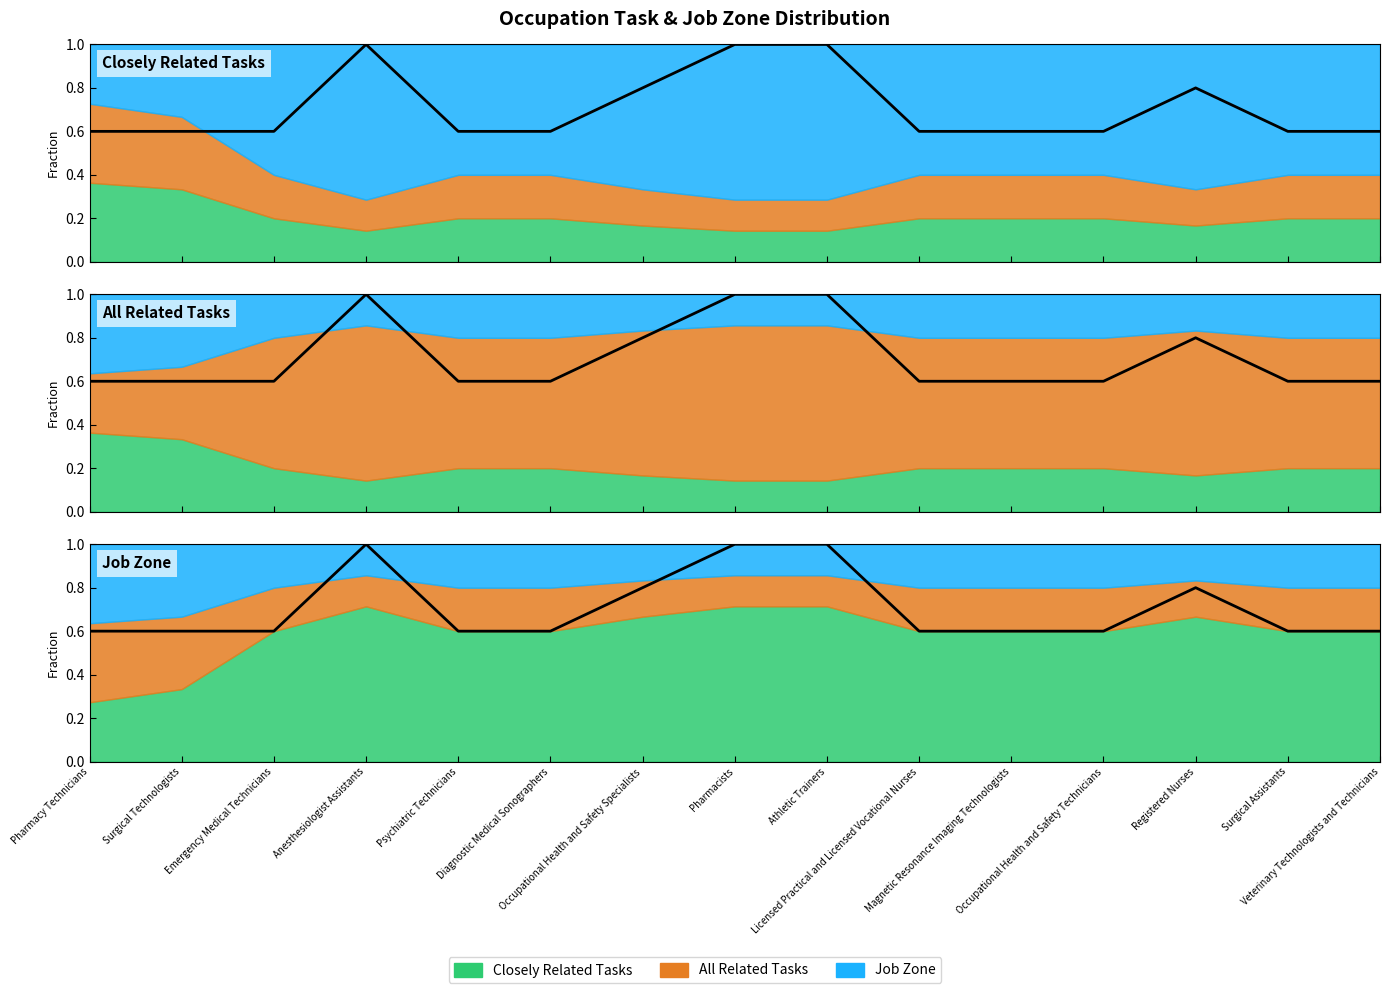

Reading left to right, transcribe all the data shown in this chart.

Pharmacy Technicians=0.6	Surgical Technologists=0.6	Emergency Medical Technicians=0.6	Anesthesiologist Assistants=1.0	Psychiatric Technicians=0.6	Diagnostic Medical Sonographers=0.6	Occupational Health and Safety Specialists=0.8	Pharmacists=1.0	Athletic Trainers=1.0	Licensed Practical and Licensed Vocational Nurses=0.6	Magnetic Resonance Imaging Technologists=0.6	Occupational Health and Safety Technicians=0.6	Registered Nurses=0.8	Surgical Assistants=0.6	Veterinary Technologists and Technicians=0.6